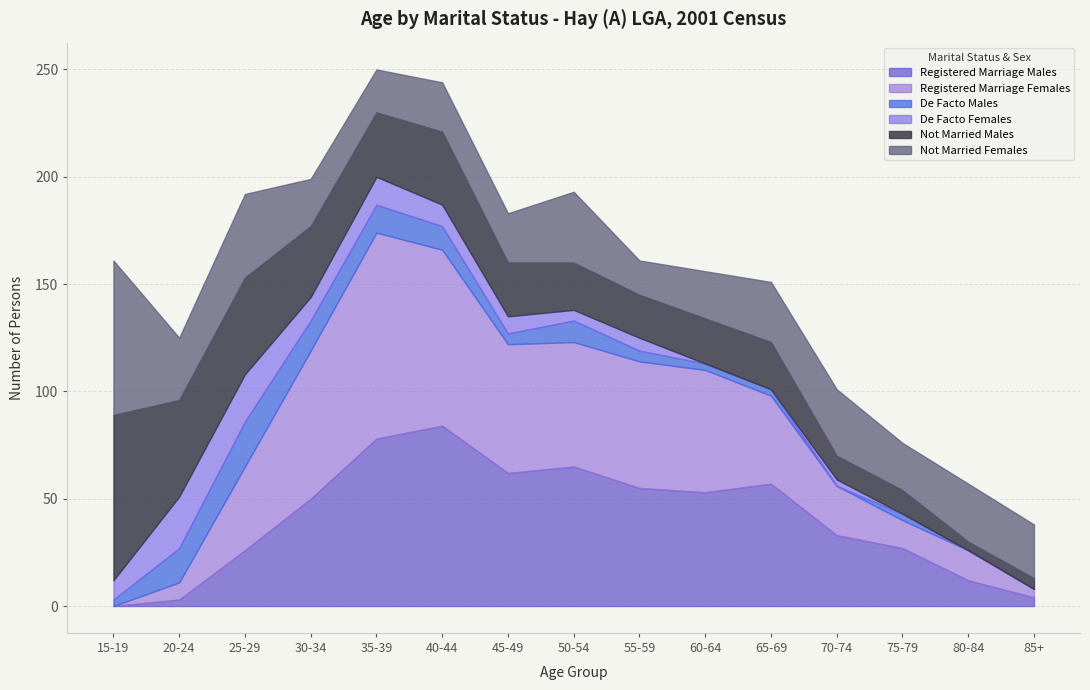

Which series has the largest total across all categories?

Registered Marriage Females